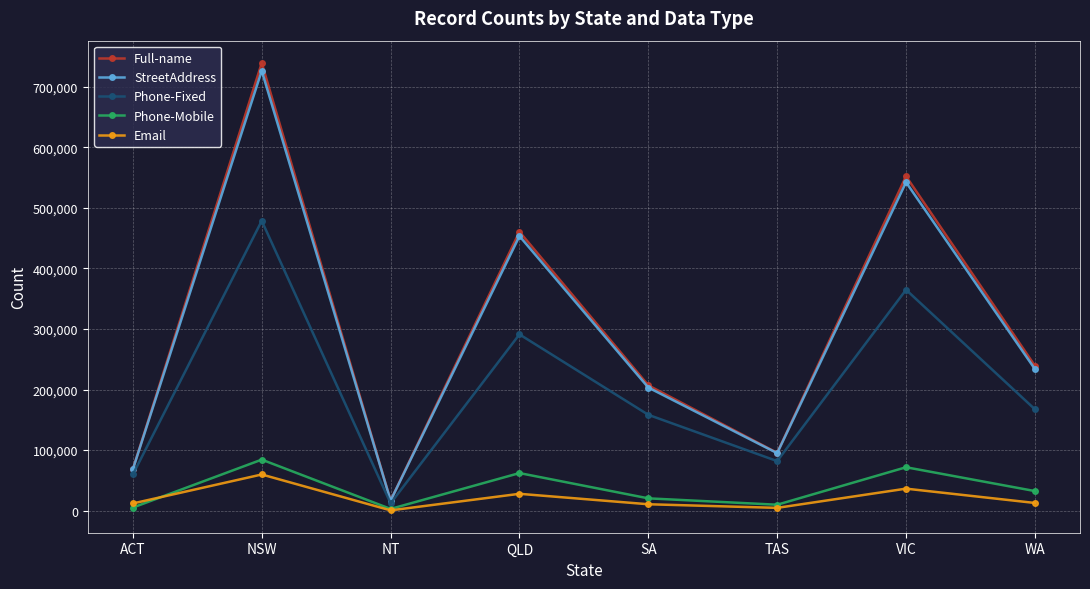

How many interior local peaks does the StreetAddress series have?

3